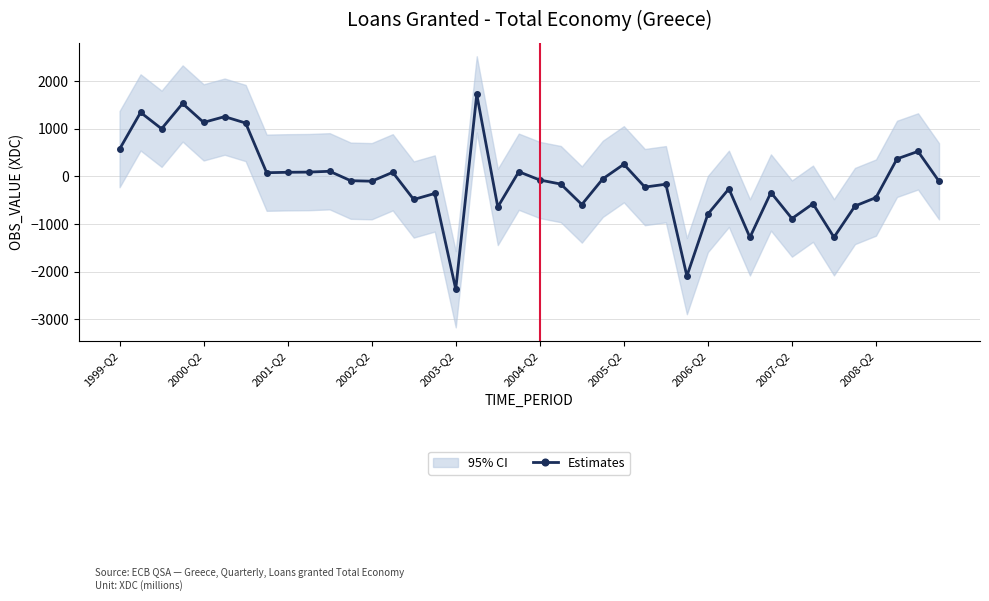

At which label is the value closest to -326?

31